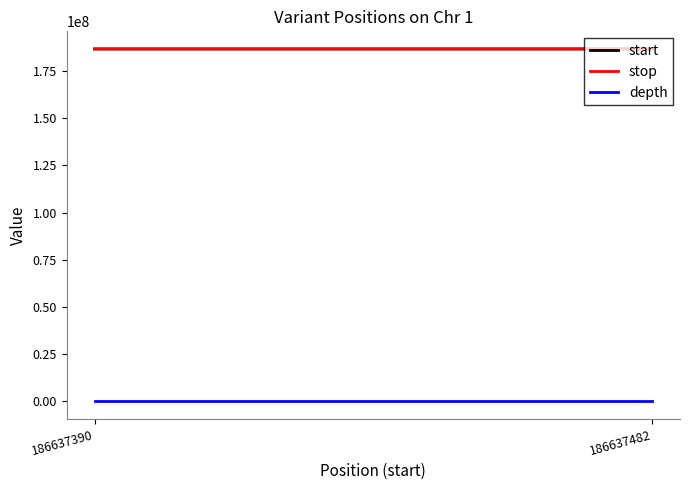

List the series in order of their peak value, highest first.

start, stop, depth